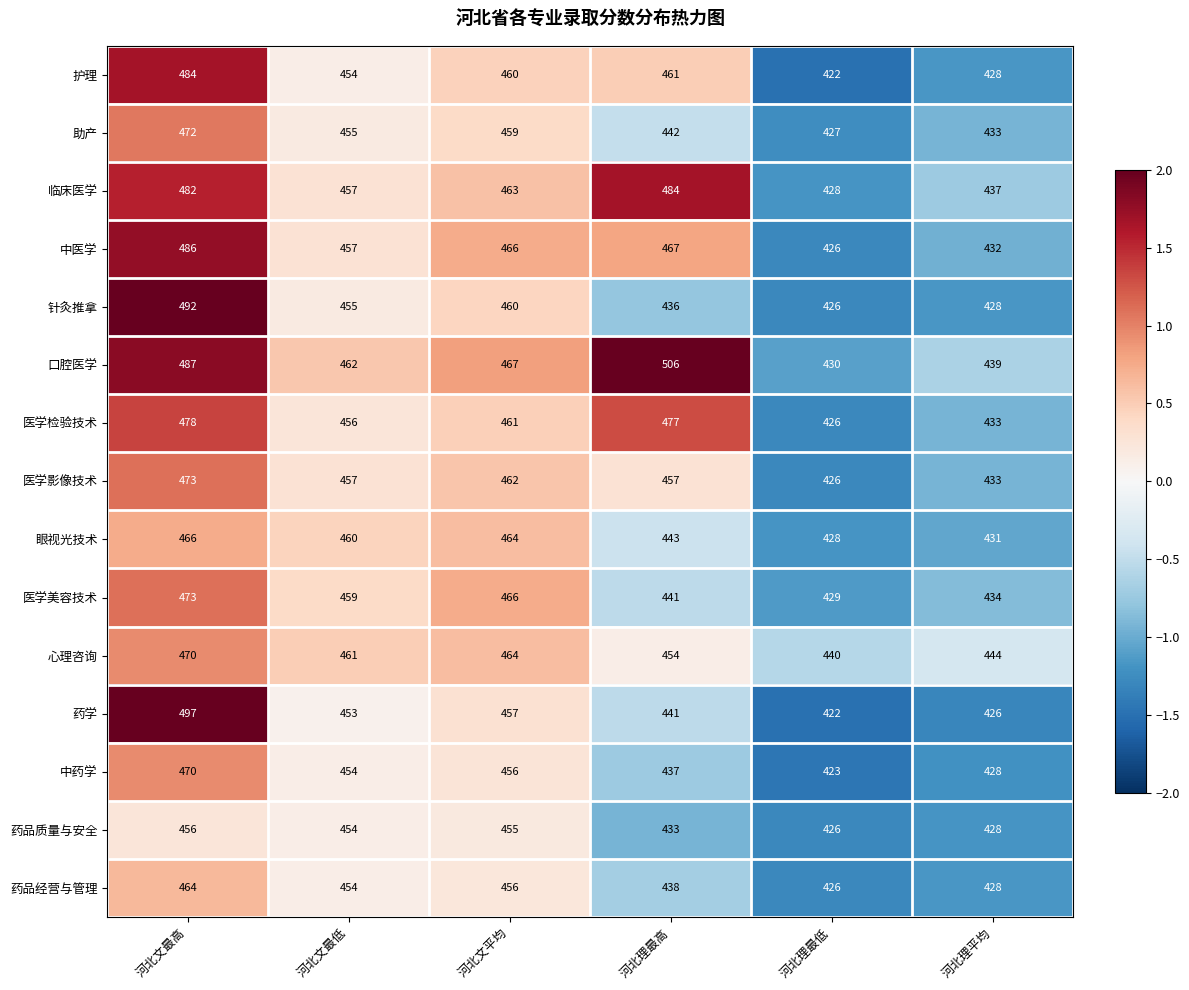

List the labels in order of 医学检验技术 value, smallest first.

河北理最低, 河北理平均, 河北文最低, 河北文平均, 河北理最高, 河北文最高